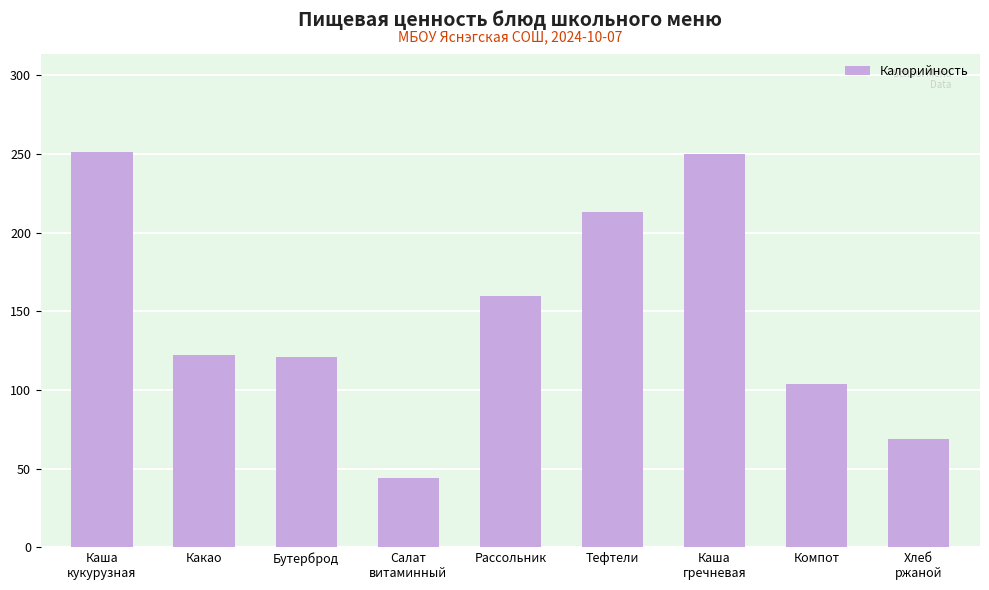

Between Рассольник and Бутерброд, which is larger?

Рассольник